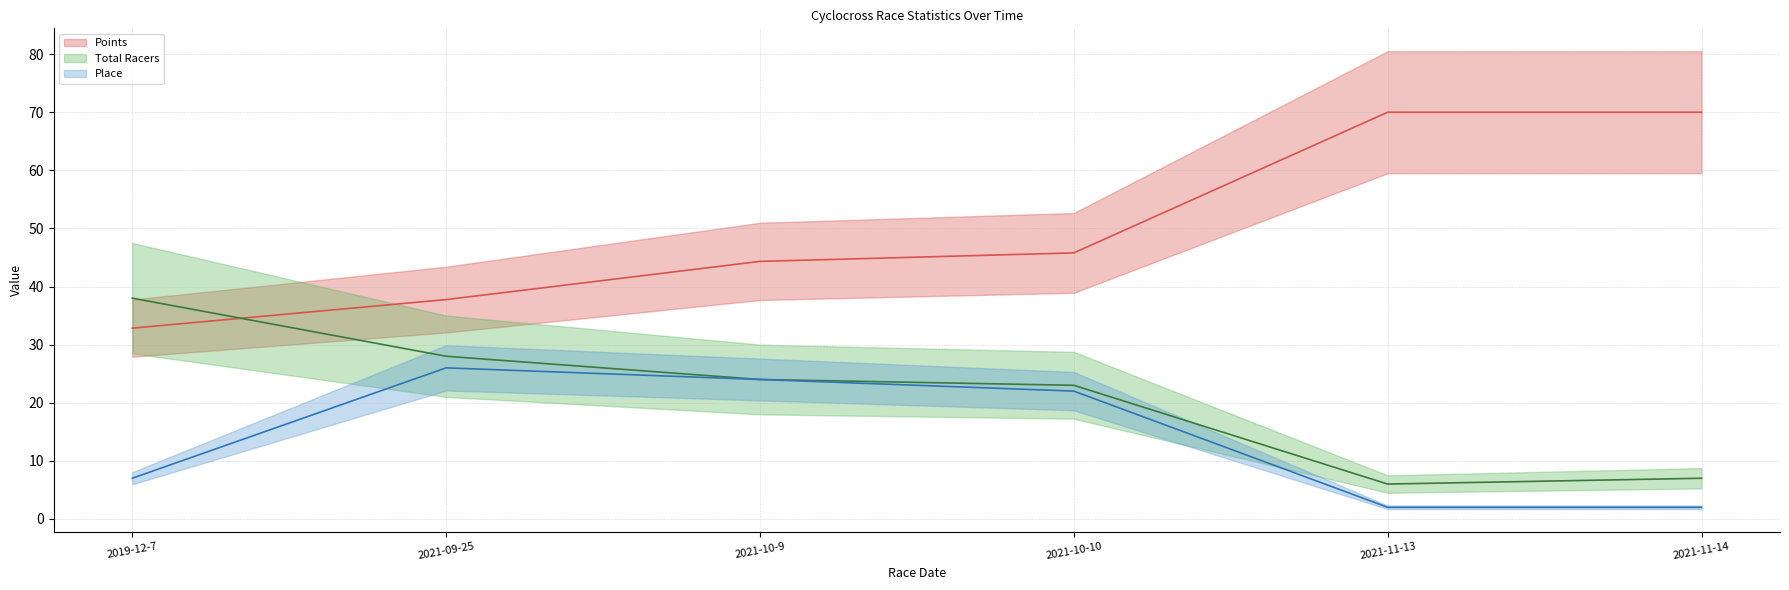

At which label is Place closest to 14?

2019-12-7